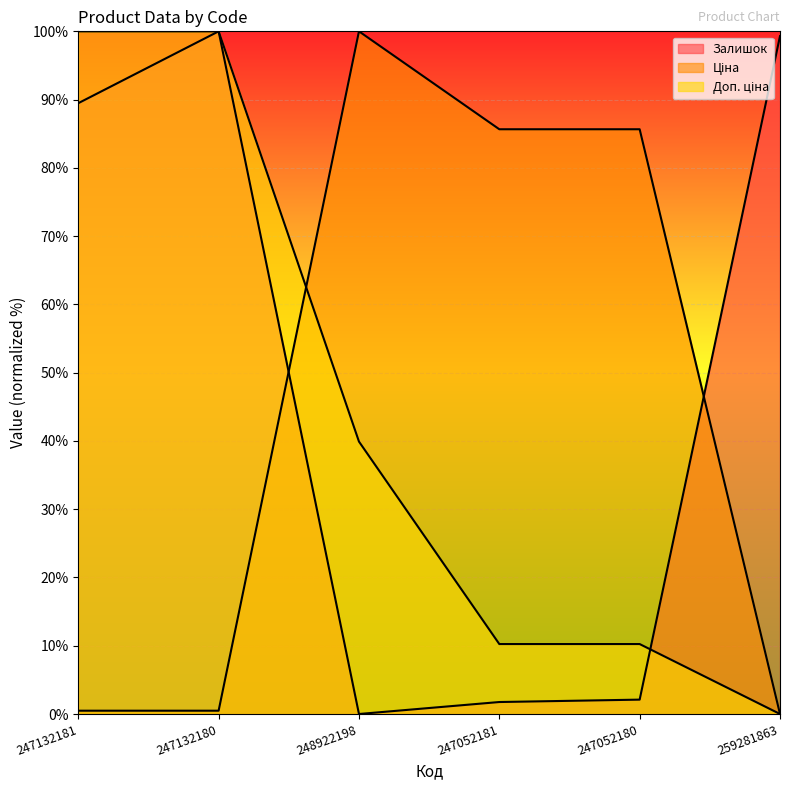

Reading left to right, what are all the values shown in this chart?

Залишок: 89.5	100.0	0.0	1.8	2.1	99.3
Ціна: 0.5	0.5	100.0	85.7	85.7	0.0
Доп. ціна: 100.0	100.0	39.9	10.2	10.2	0.0